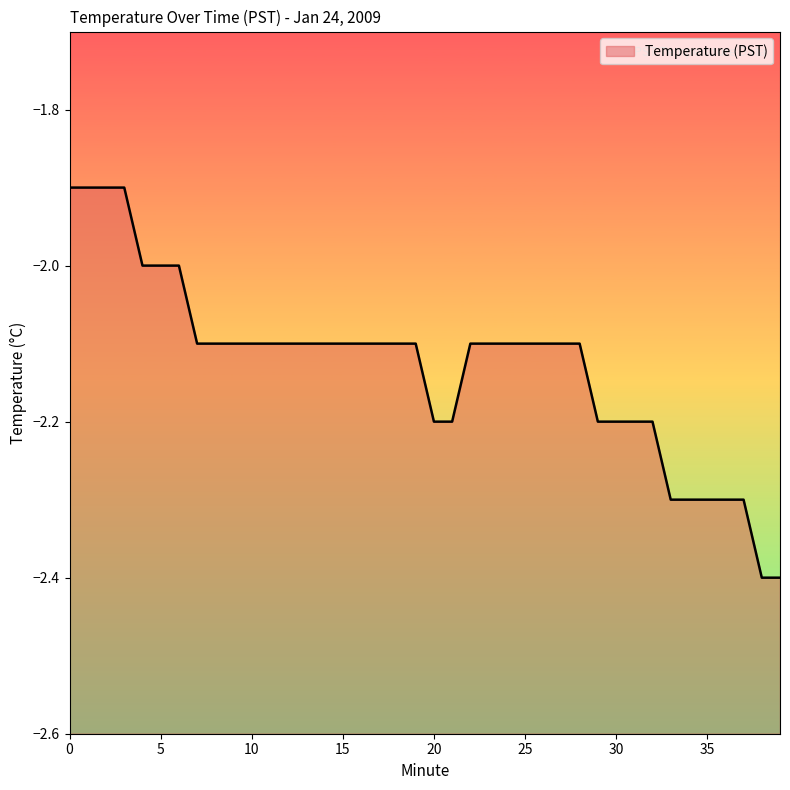

What is the sum of all values?

-85.1